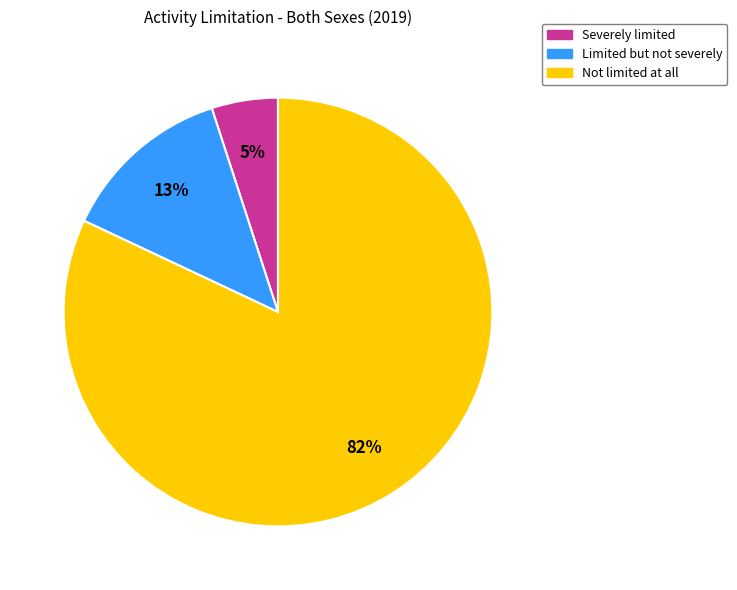

To the nearest percent, what percentage of the pie is Not limited at all?

82%